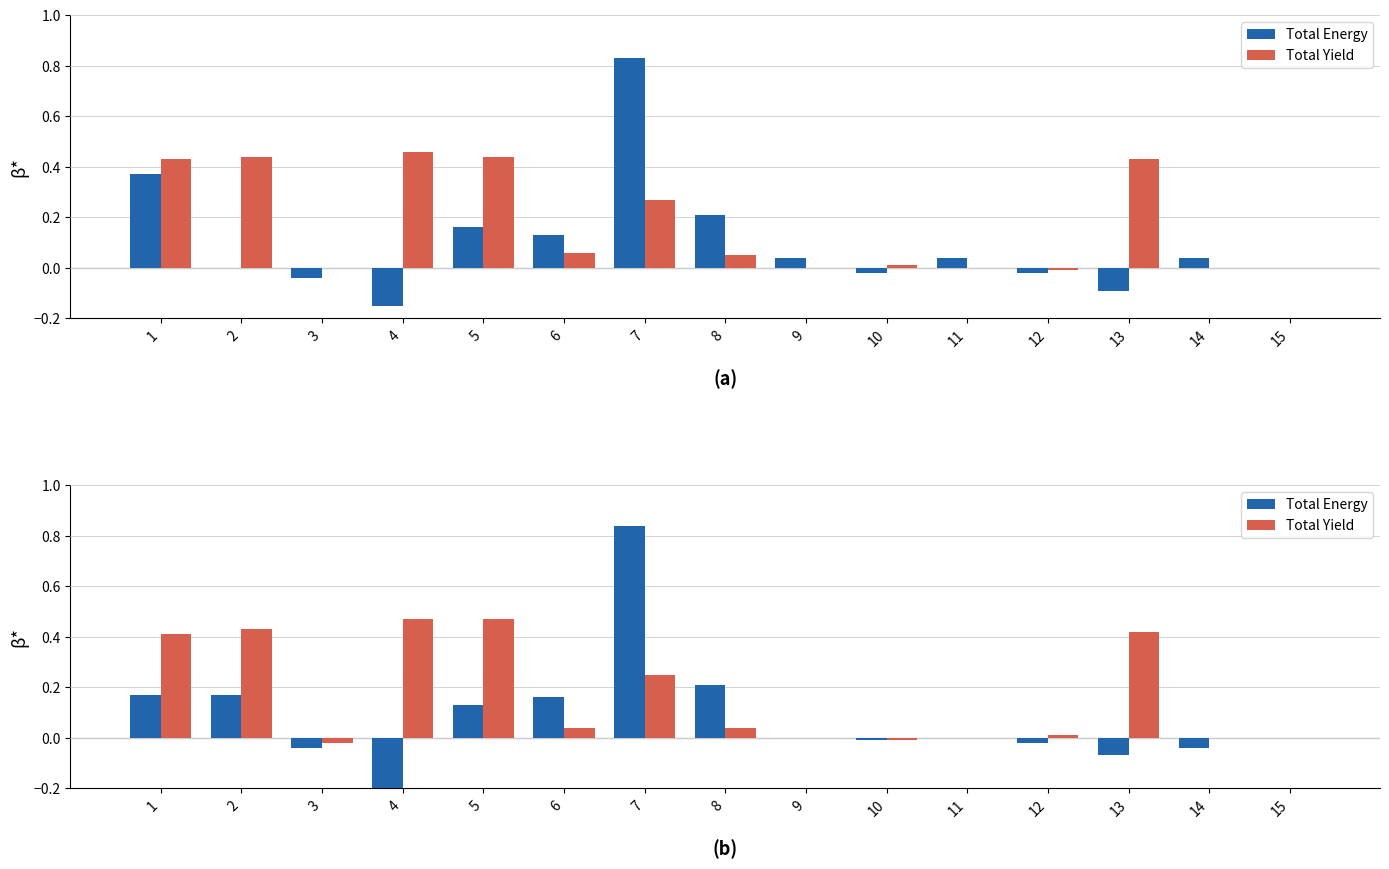

Is the value of Total Energy at 15 greater than the value of Total Yield at 6?

No